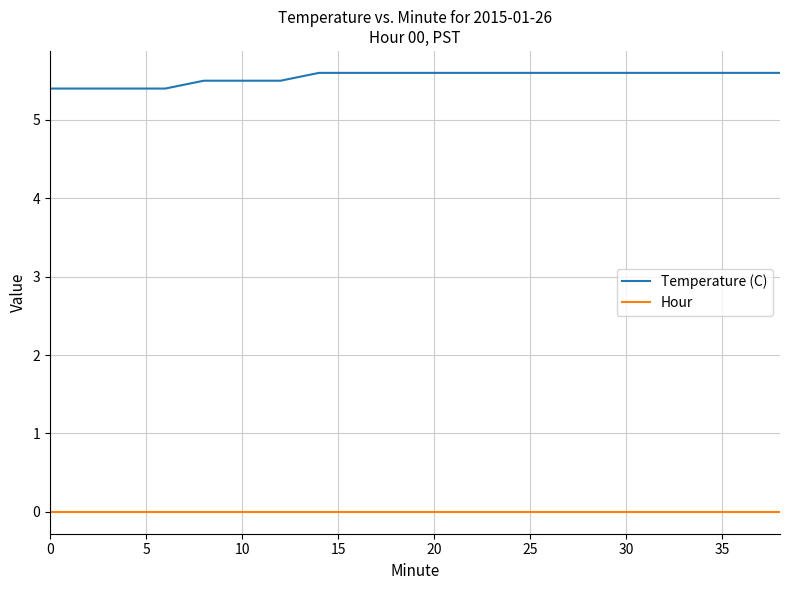

List the series in order of their peak value, highest first.

Temperature (C), Hour